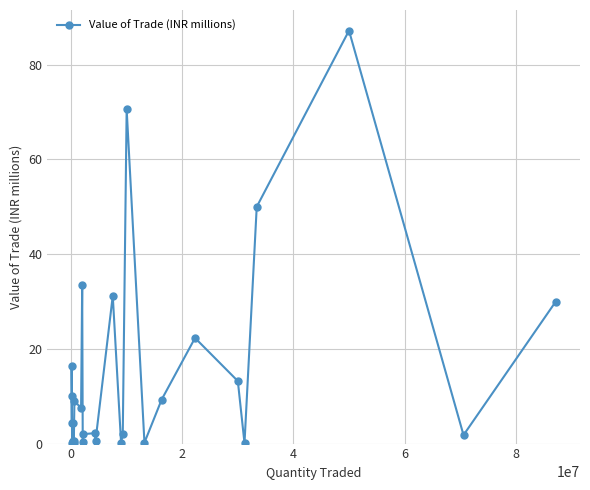

How many points are higher than both their immediate neighbors (excluding endpoints)?

9